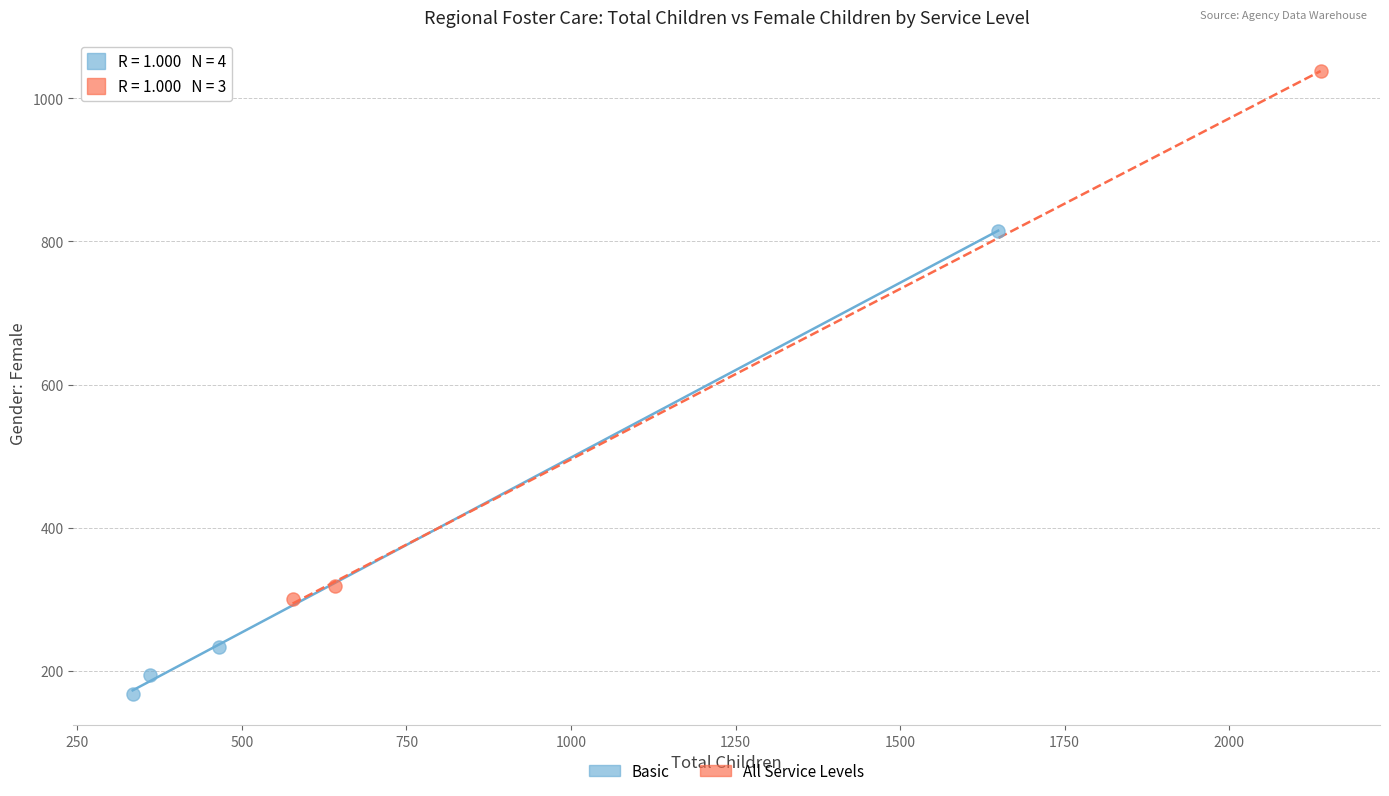

Which series reaches the minimum Y coordinate?

Basic